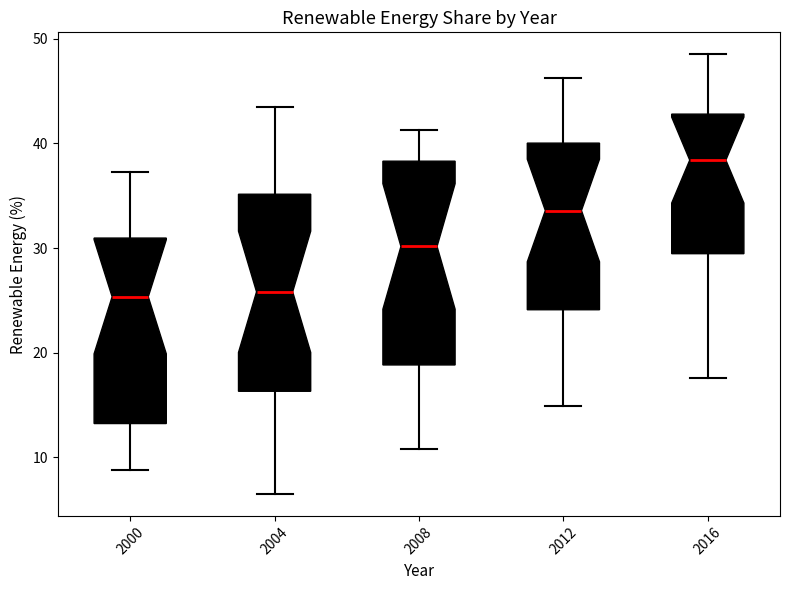

Reading left to right, read every box against the y-axis: the position of its median line, the range the box covers, and the ends of its whiskers. The values are not printed on the chart, so give them approximately, as read against the axis.

2000: median 25, box 13 to 31, whiskers 9 to 37
2004: median 26, box 16 to 35, whiskers 7 to 44
2008: median 30, box 19 to 38, whiskers 11 to 41
2012: median 34, box 24 to 40, whiskers 15 to 46
2016: median 38, box 29 to 43, whiskers 18 to 49